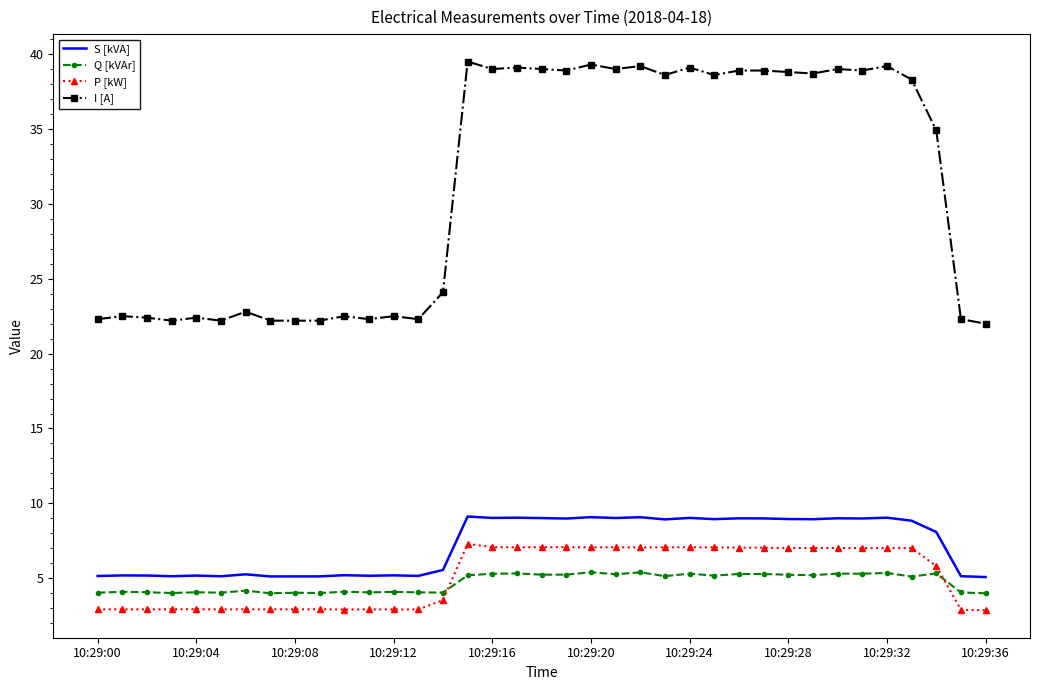

What is the maximum value for P [kW]?

7.3